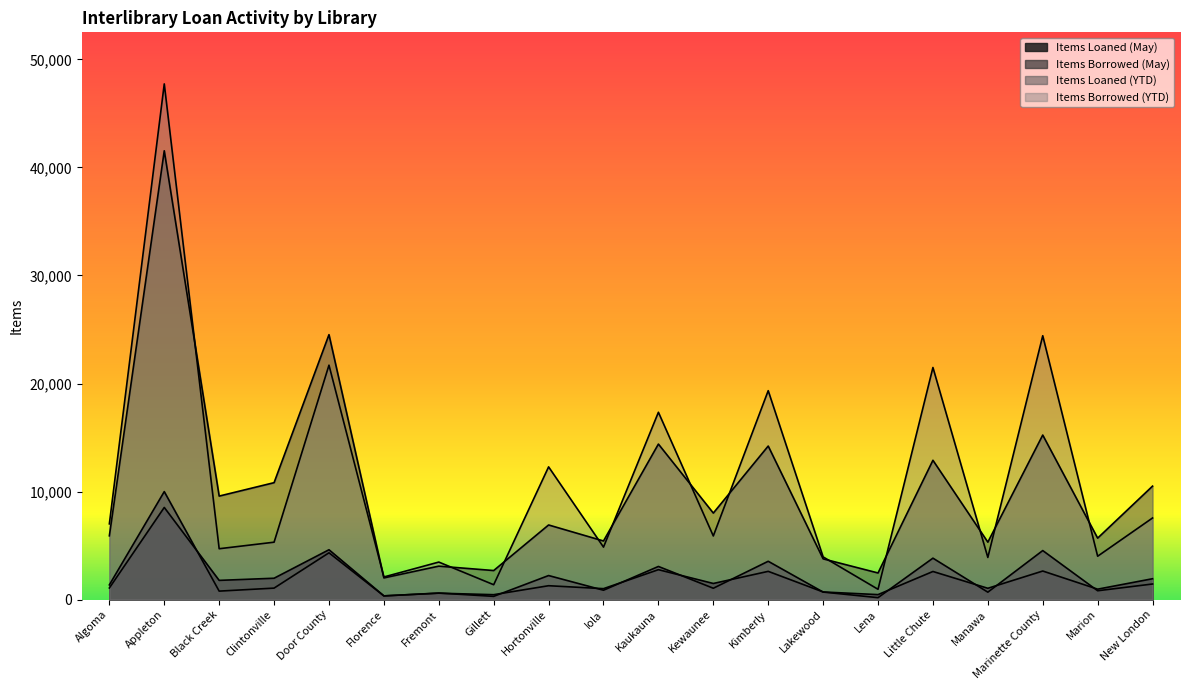

What is the minimum value for Items Borrowed (YTD)?

951